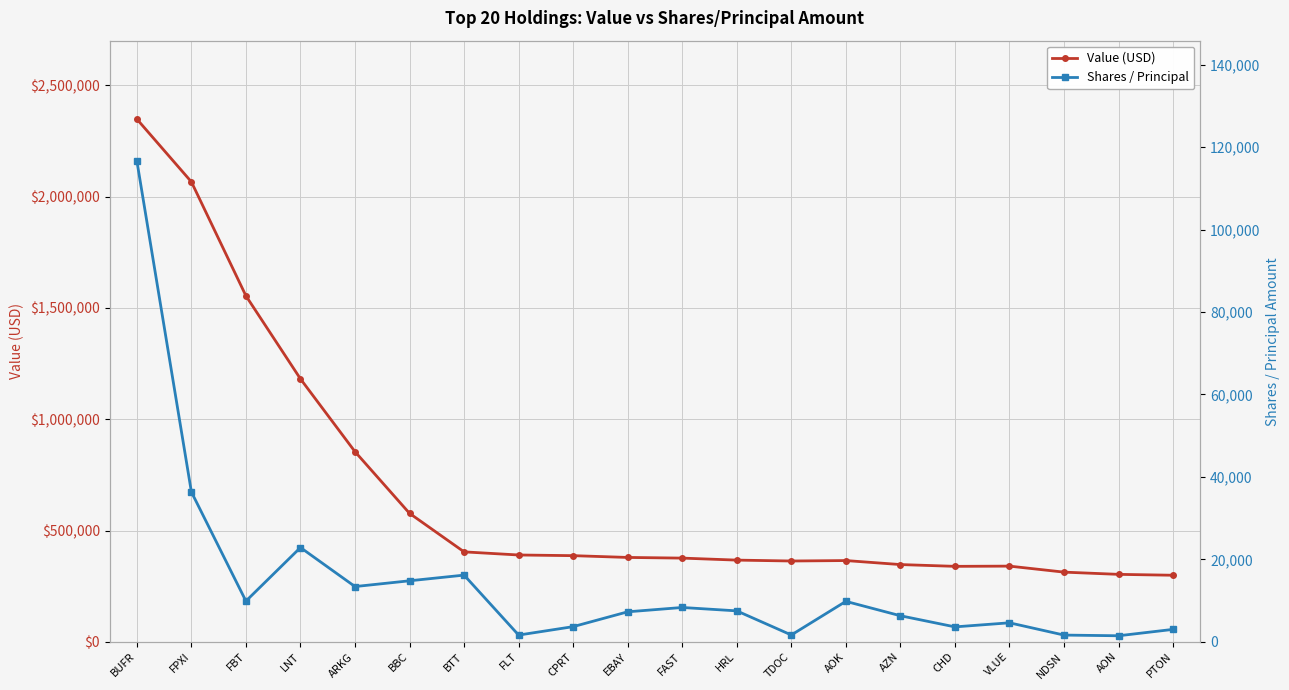

What is the spread (max minus min) of values at PTON?

295984